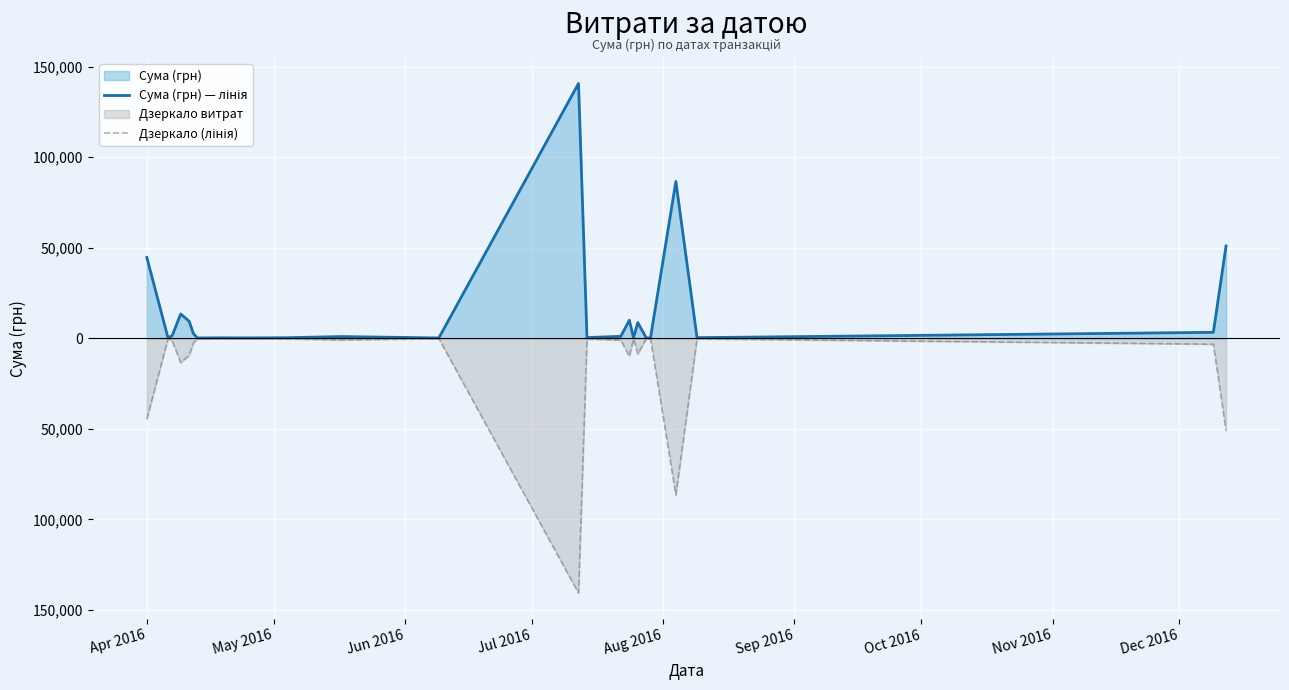

Is the value of Сума (грн) — лінія at Apr 2016 greater than the value of Дзеркало (лінія) at 11?

Yes